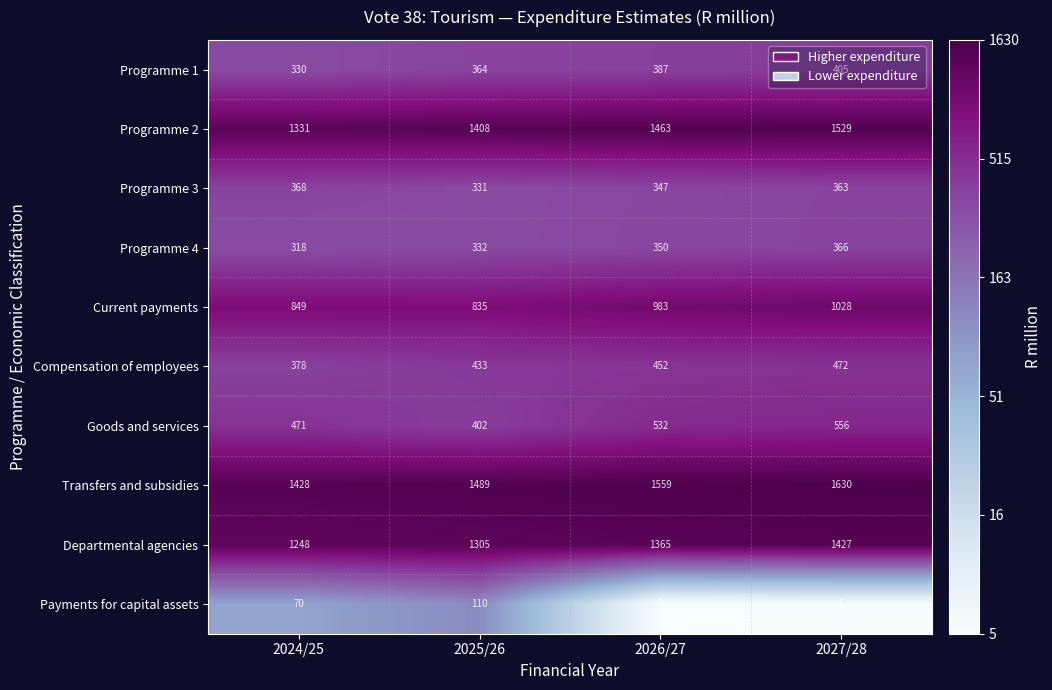

What is the minimum value shown in the chart?

5